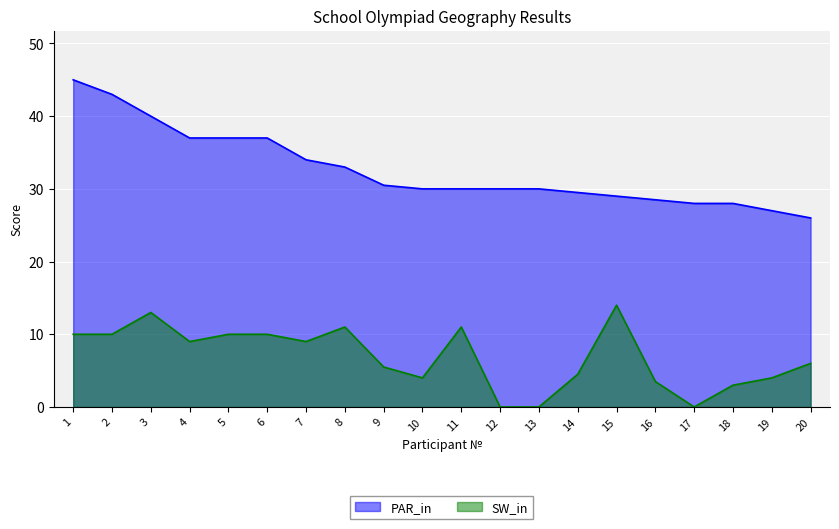

Reading left to right, extract all data points from this chart.

PAR_in: 1=45.0	2=43.0	3=40.0	4=37.0	5=37.0	6=37.0	7=34.0	8=33.0	9=30.5	10=30.0	11=30.0	12=30.0	13=30.0	14=29.5	15=29.0	16=28.5	17=28.0	18=28.0	19=27.0	20=26.0
SW_in: 1=10.0	2=10.0	3=13.0	4=9.0	5=10.0	6=10.0	7=9.0	8=11.0	9=5.5	10=4.0	11=11.0	12=0.0	13=0.0	14=4.5	15=14.0	16=3.5	17=0.0	18=3.0	19=4.0	20=6.0